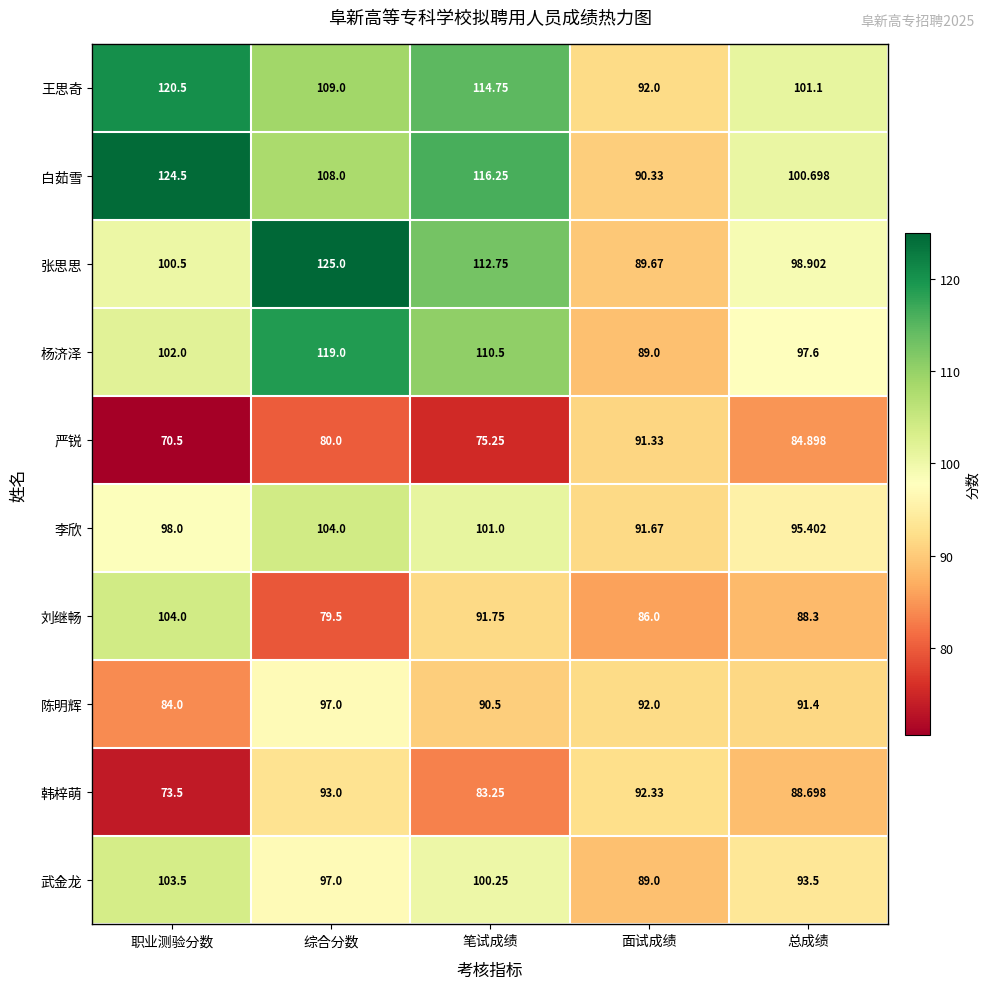

Where is 刘继畅 nearest to the value 91?

笔试成绩